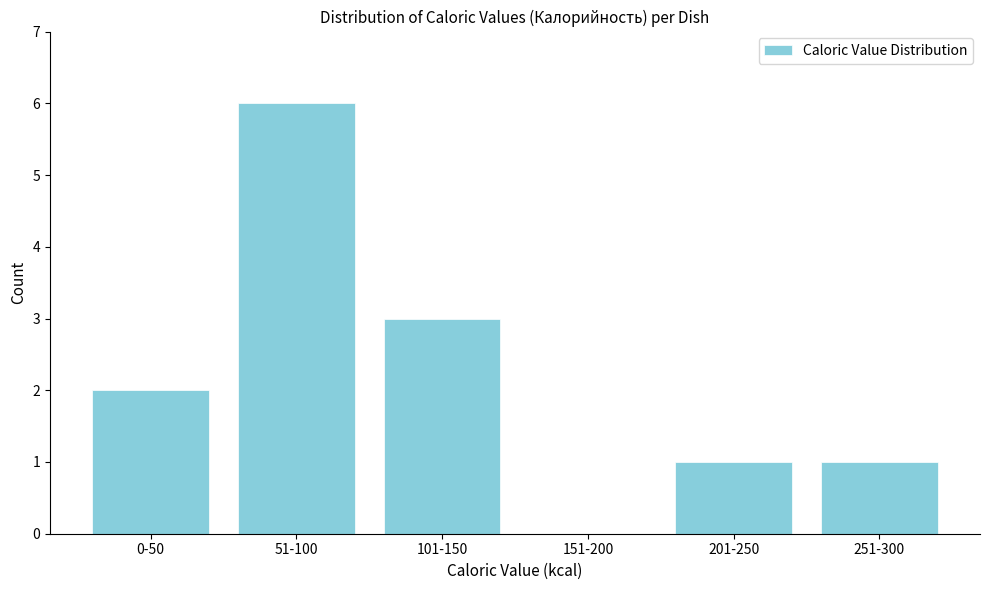

Reading left to right, extract all data points from this chart.

0-50=2	51-100=6	101-150=3	151-200=0	201-250=1	251-300=1